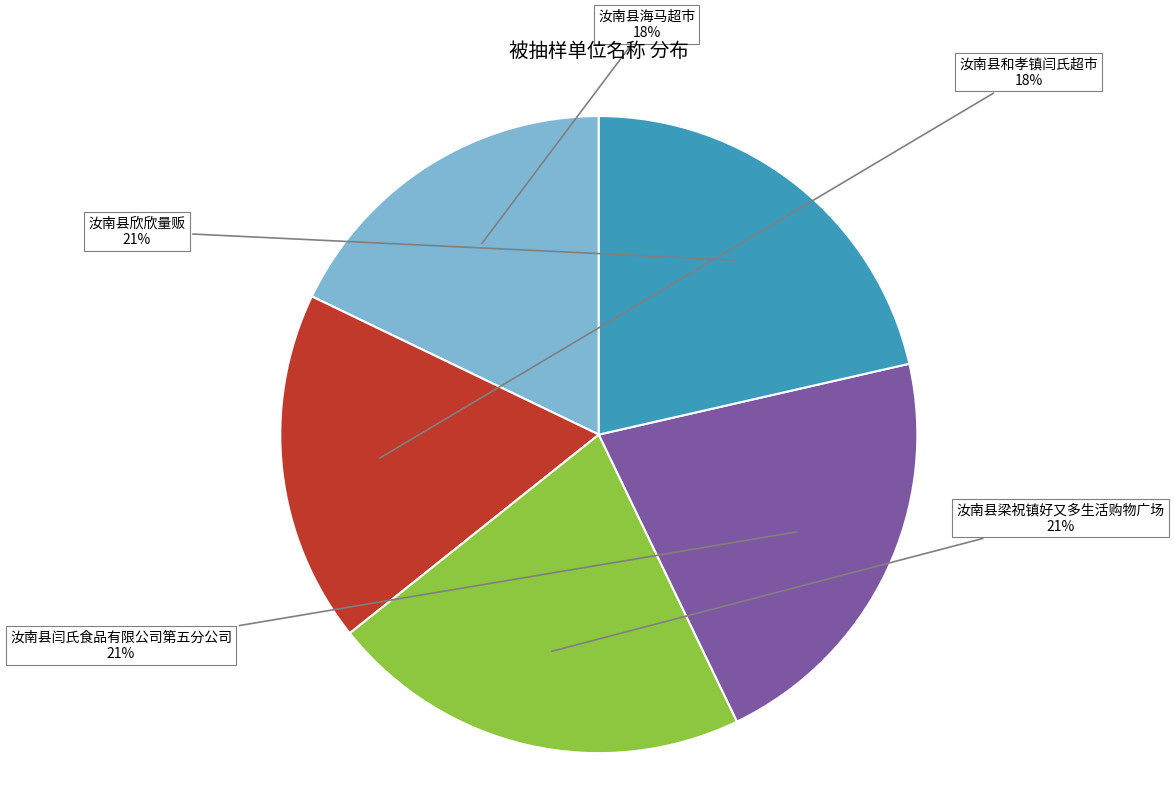

Count the number of slices in the pie.

5